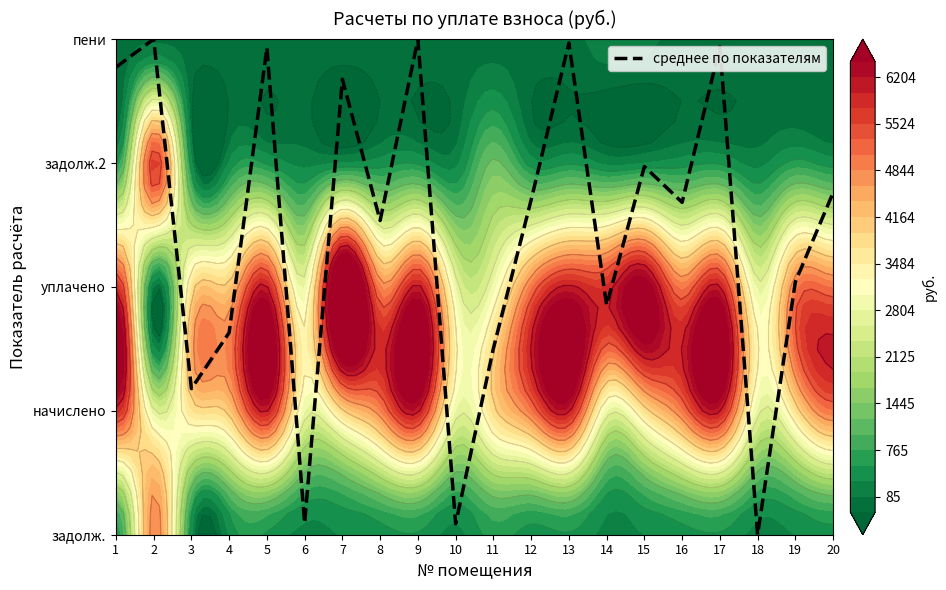

At which label is the value closest to 2?

19